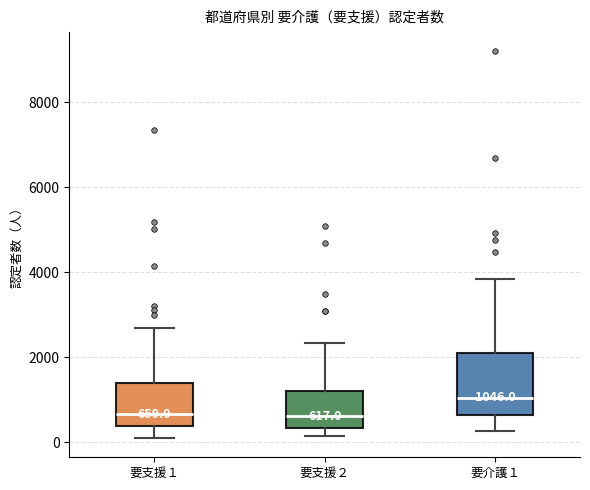

Which box is the tallest, from its lower edge to its upper edge?

要介護１